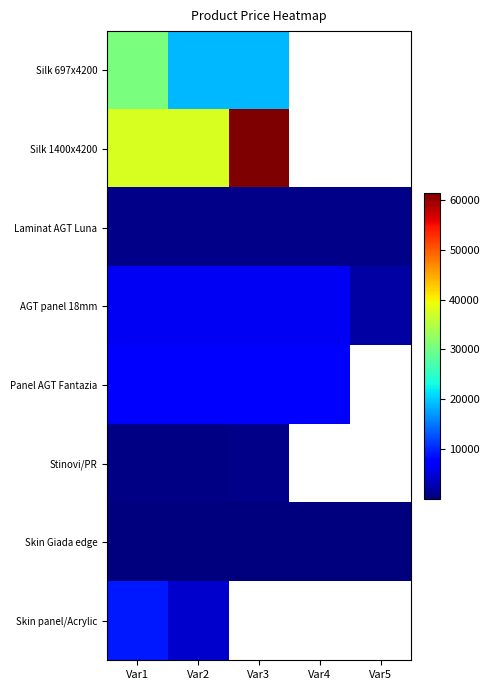

Count the number of data series in this chart.

8